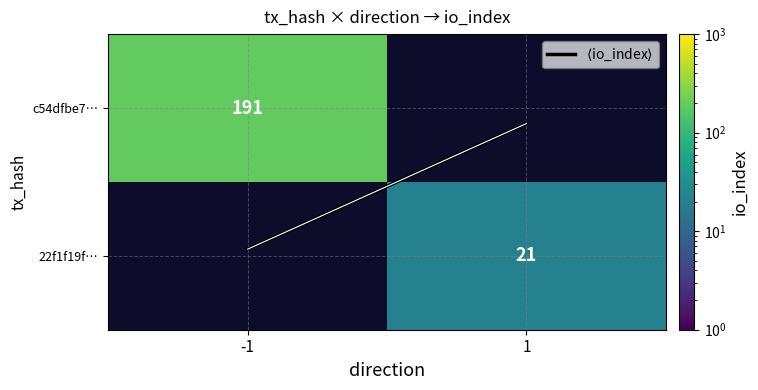

How many data points does each series have?

2